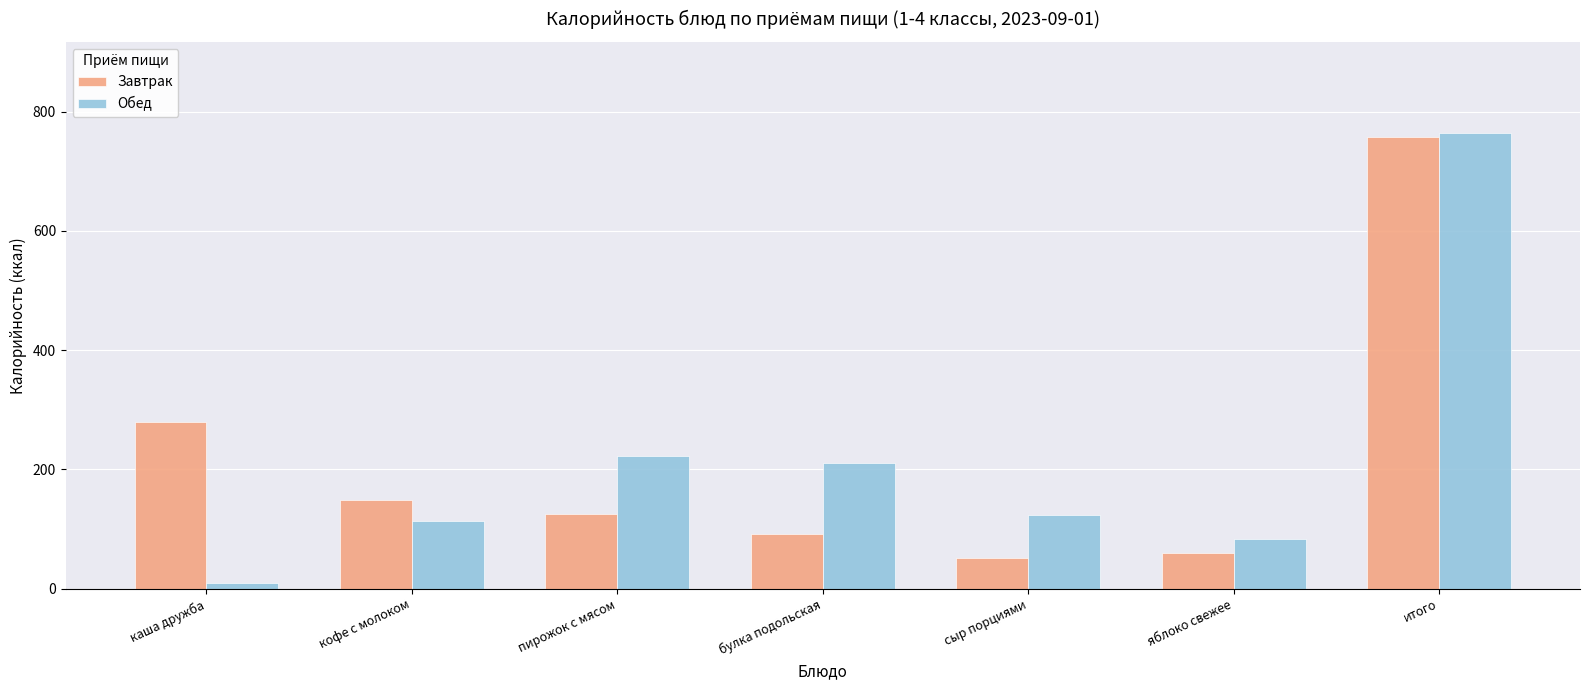

What position from the left is итого?

7